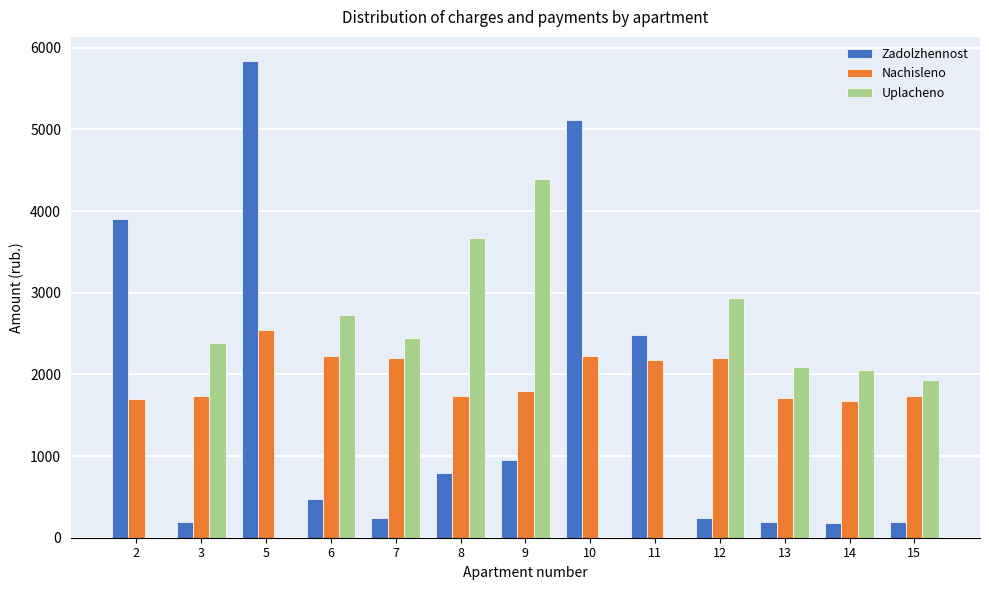

True or false: Zadolzhennost has a value of 3904.0 at 2.

True